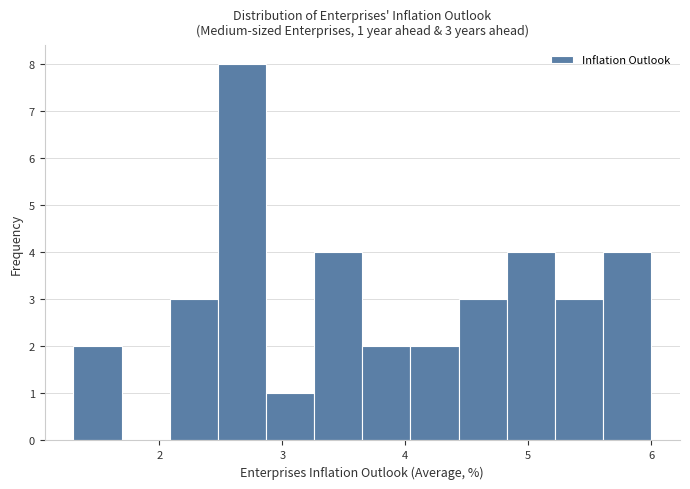

Around what value on the x-axis is the tallest bar? Give the approximate position of its centre, as read against the axis.

2.7